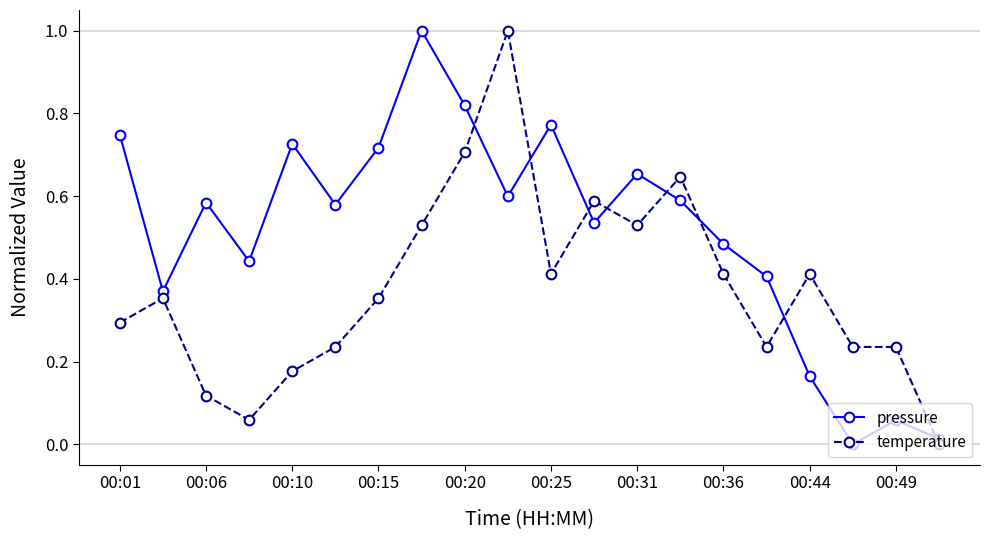

What is the difference between the maximum and minimum values in the temperature series?

1.0